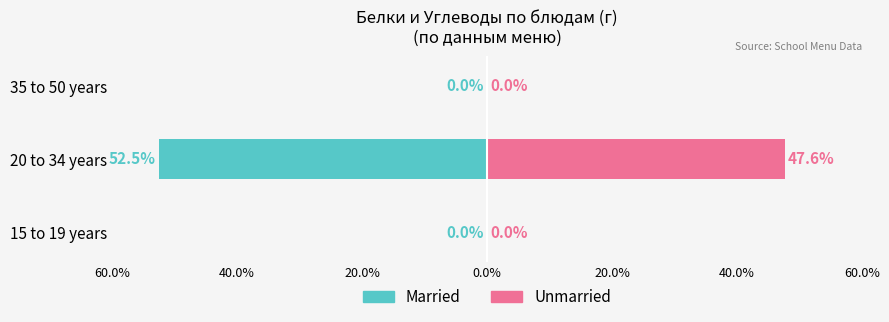

What are all the series names shown in the legend?

Married, Unmarried